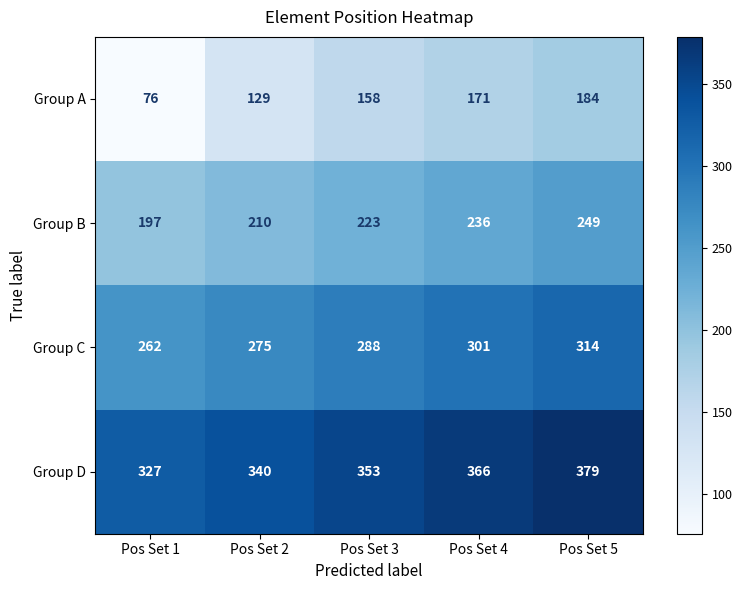

Reading right to left, transcribe all the data shown in this chart.

Group A: 184	171	158	129	76
Group B: 249	236	223	210	197
Group C: 314	301	288	275	262
Group D: 379	366	353	340	327